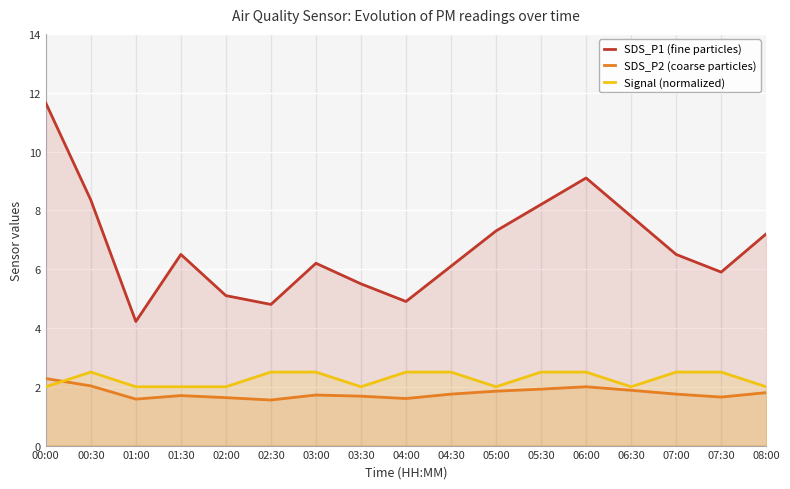

At which label is SDS_P2 (coarse particles) closest to 1?

02:30